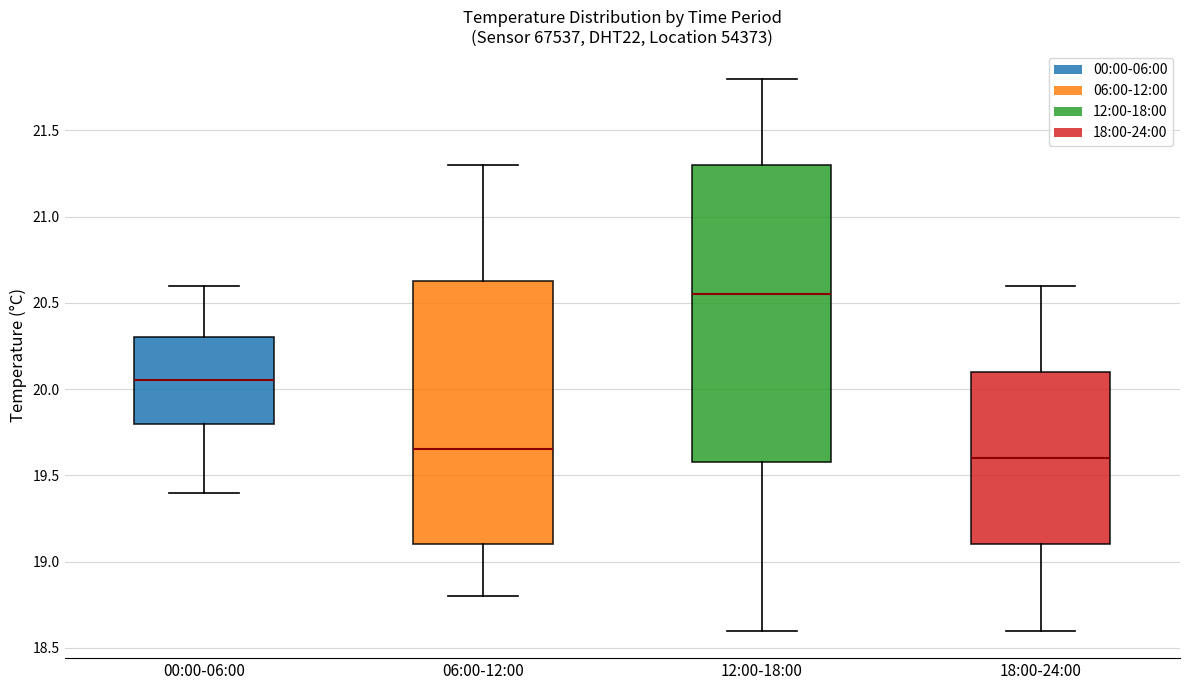

Reading left to right, read every box against the y-axis: the position of its median line, the range the box covers, and the ends of its whiskers. The values are not printed on the chart, so give them approximately, as read against the axis.

00:00-06:00: median 20.05, box 19.80 to 20.30, whiskers 19.40 to 20.60
06:00-12:00: median 19.65, box 19.10 to 20.65, whiskers 18.80 to 21.30
12:00-18:00: median 20.55, box 19.60 to 21.30, whiskers 18.60 to 21.80
18:00-24:00: median 19.60, box 19.10 to 20.10, whiskers 18.60 to 20.60